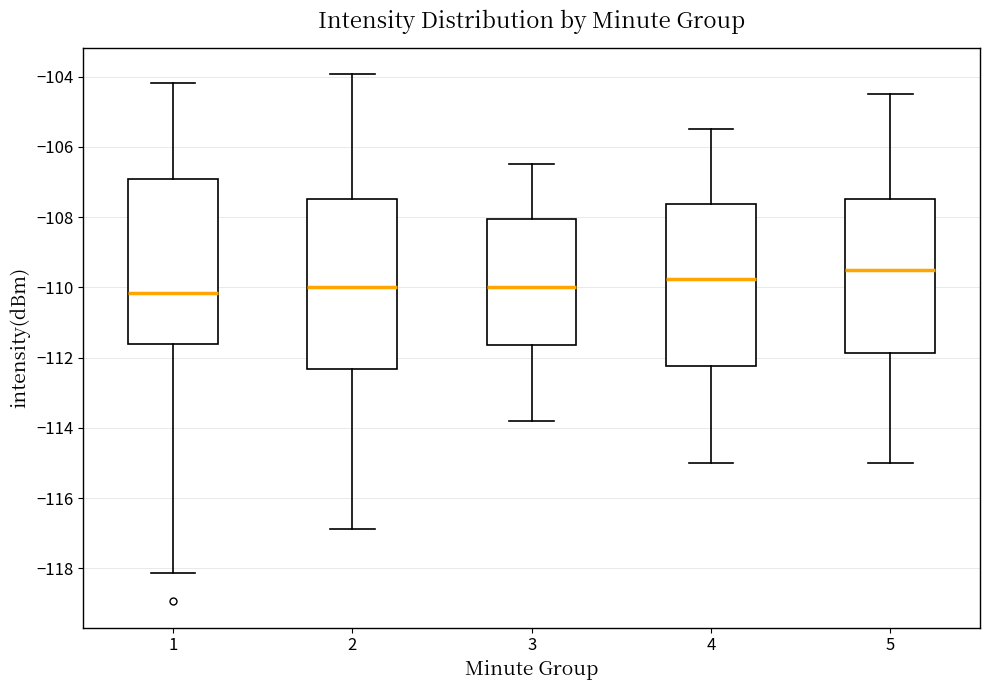

Reading left to right, transcribe this box plot: for each box, give where its median line is, the range the box spans, and where its two whiskers end, as read against the y-axis. The values are not printed on the chart, so give them approximately, as read against the axis.

1: median -110.2, box -111.6 to -107.0, whiskers -118.2 to -104.2
2: median -110.0, box -112.4 to -107.4, whiskers -116.8 to -104.0
3: median -110.0, box -111.6 to -108.0, whiskers -113.8 to -106.4
4: median -109.8, box -112.2 to -107.6, whiskers -115.0 to -105.4
5: median -109.4, box -111.8 to -107.4, whiskers -115.0 to -104.4